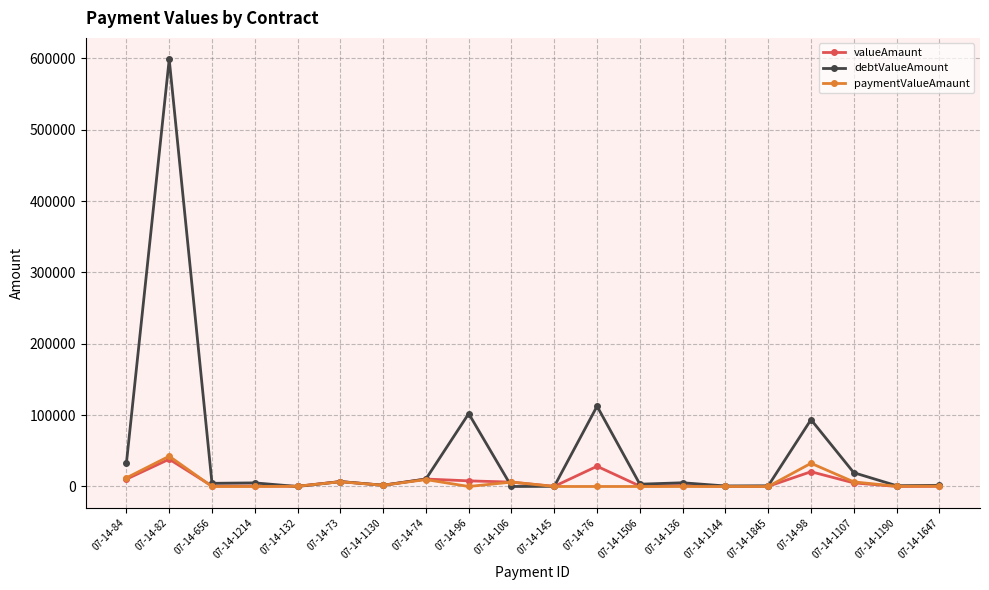

Which series has the widest spread of values?

debtValueAmount